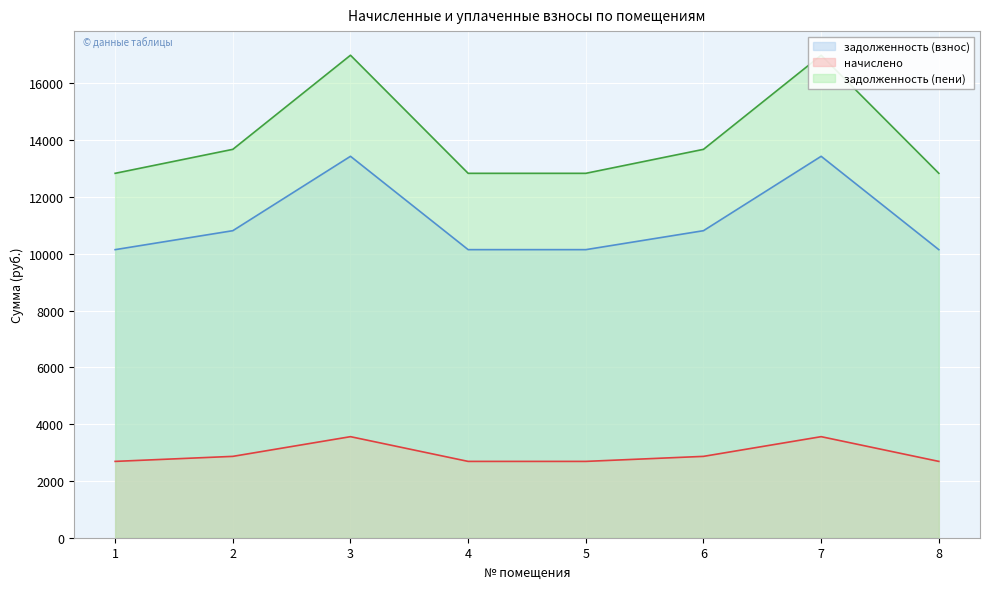

What is the minimum value for задолженность (пени)?

12831.2